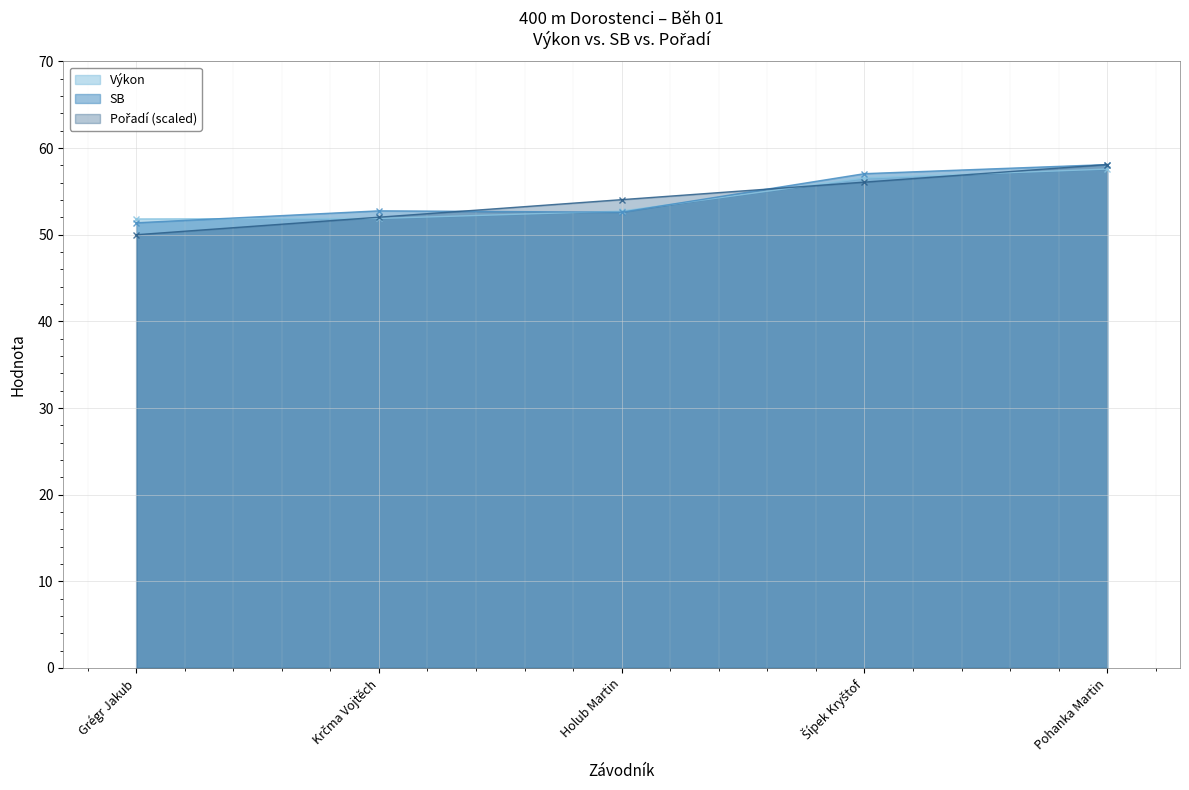

What is the greatest value displayed?

58.1